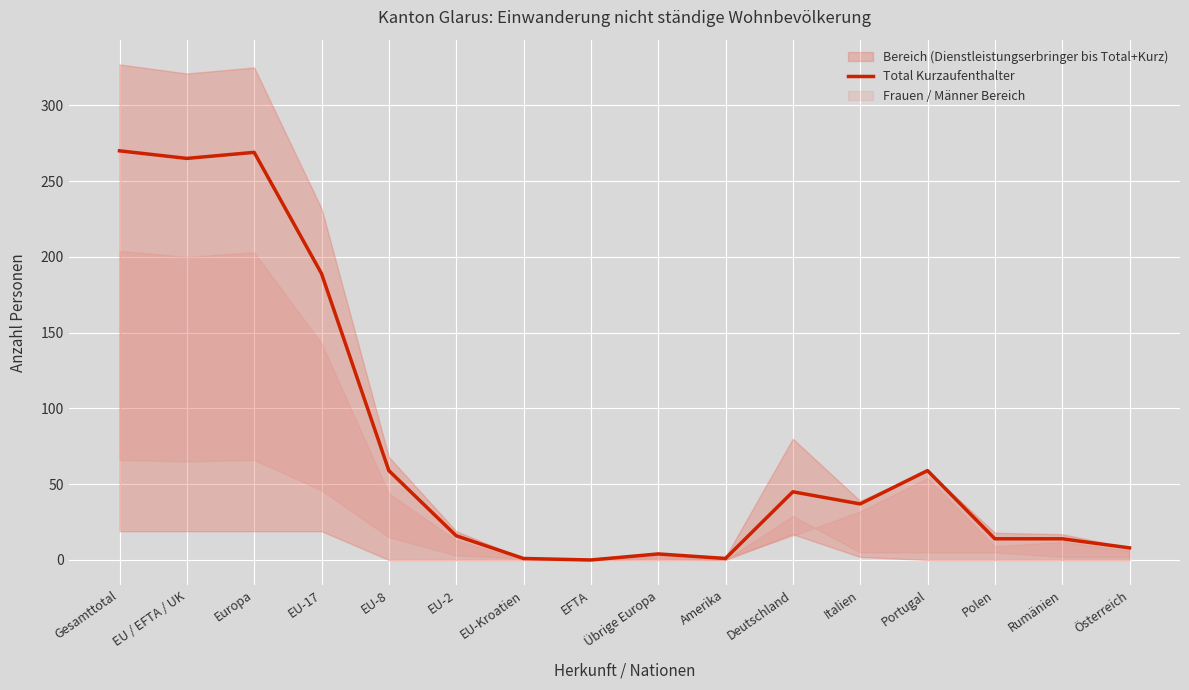

How many interior local peaks (higher than both neighbors) does the data have?

4